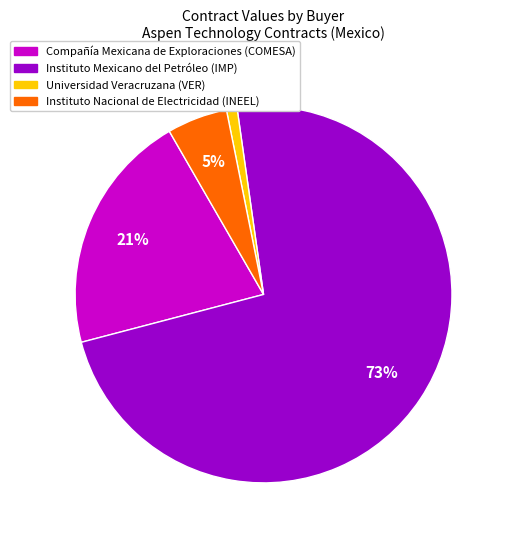

Is there a majority slice in this chart?

Yes